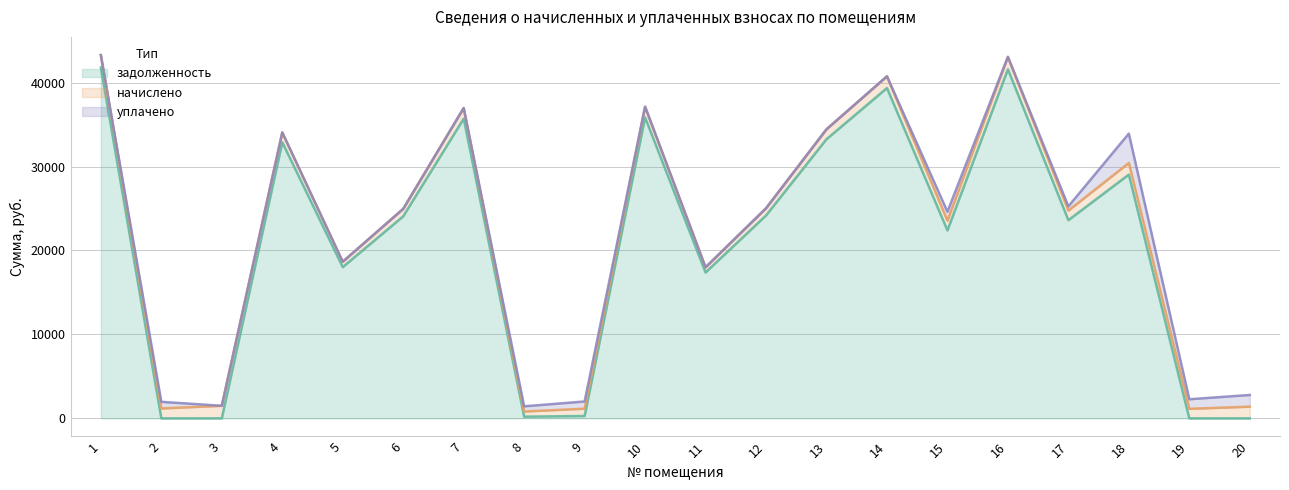

What is the maximum value for начислено?

1493.6